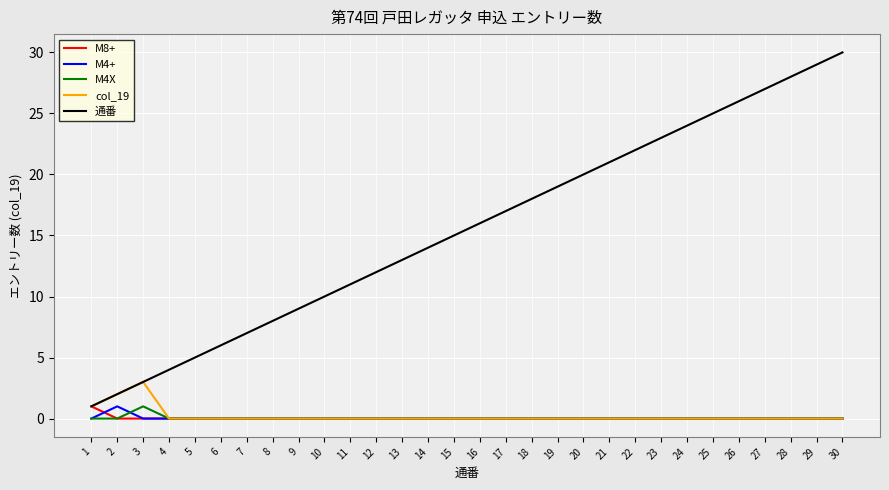

Is the value of col_19 at 4 greater than the value of 通番 at 4?

No